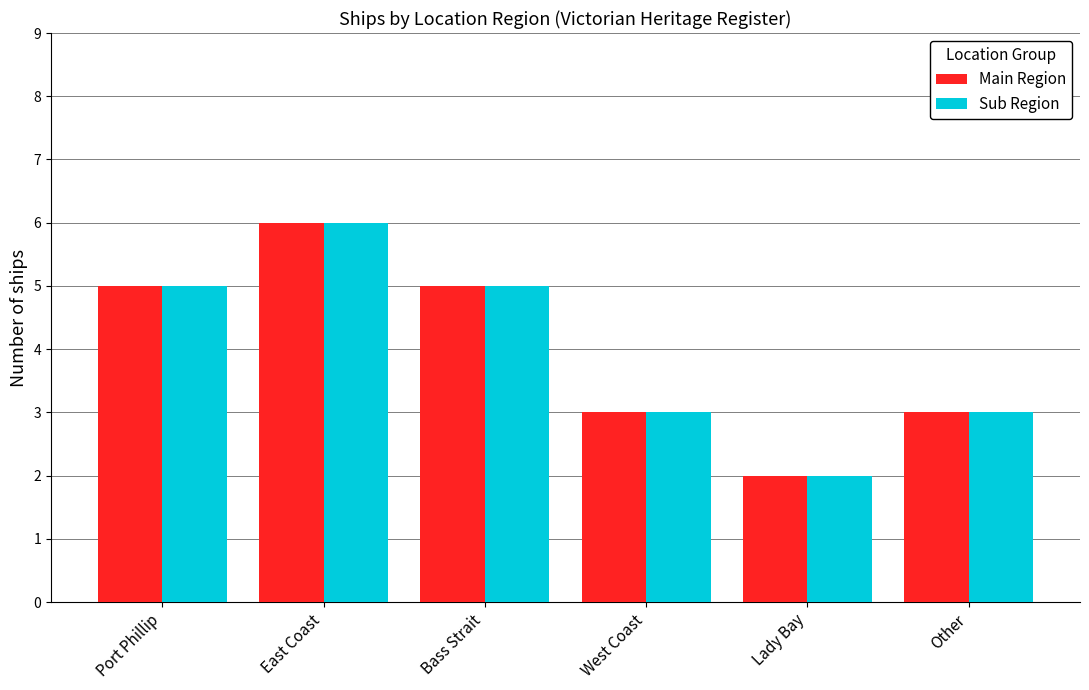

Reading right to left, what are all the values shown in this chart?

Main Region: 3	2	3	5	6	5
Sub Region: 3	2	3	5	6	5